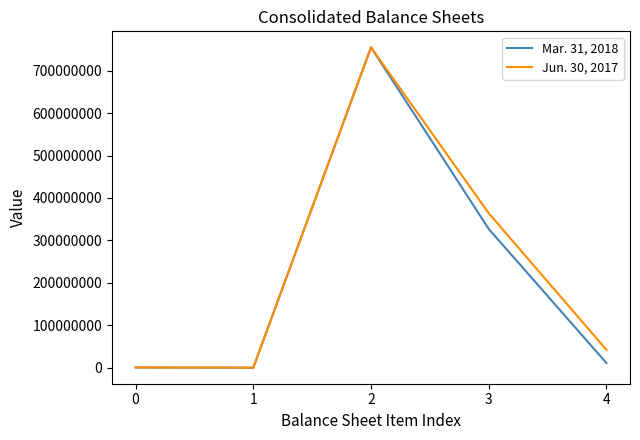

Where does the Jun. 30, 2017 series first go above 42000000?

2